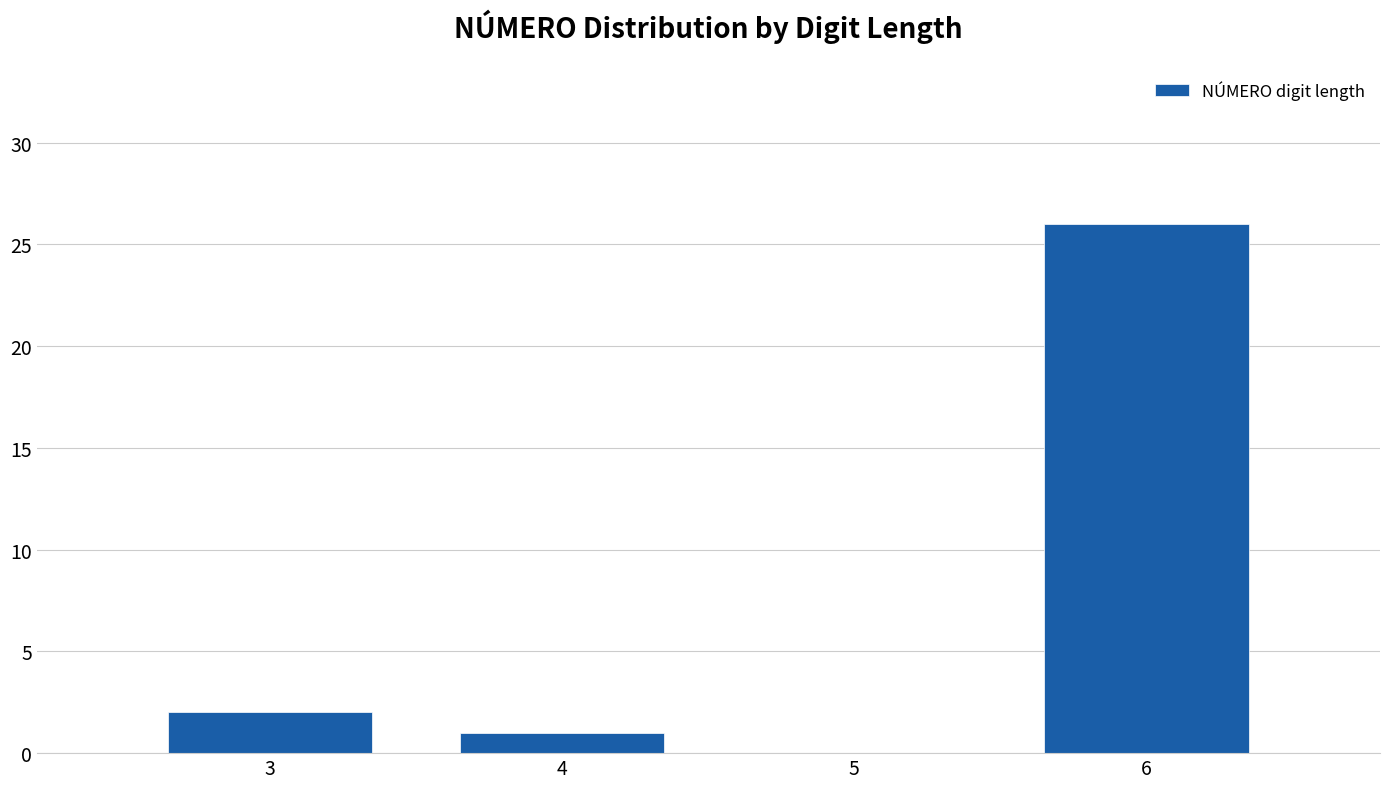

Reading left to right, transcribe all the data shown in this chart.

3=2	4=1	5=0	6=26